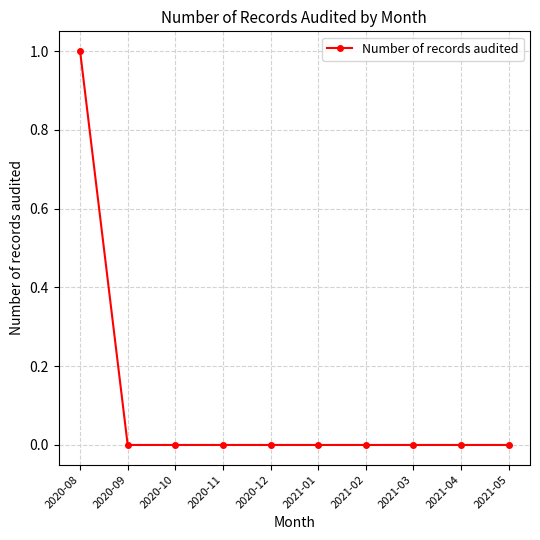

What is the label of the 10th point from the right?

2020-08